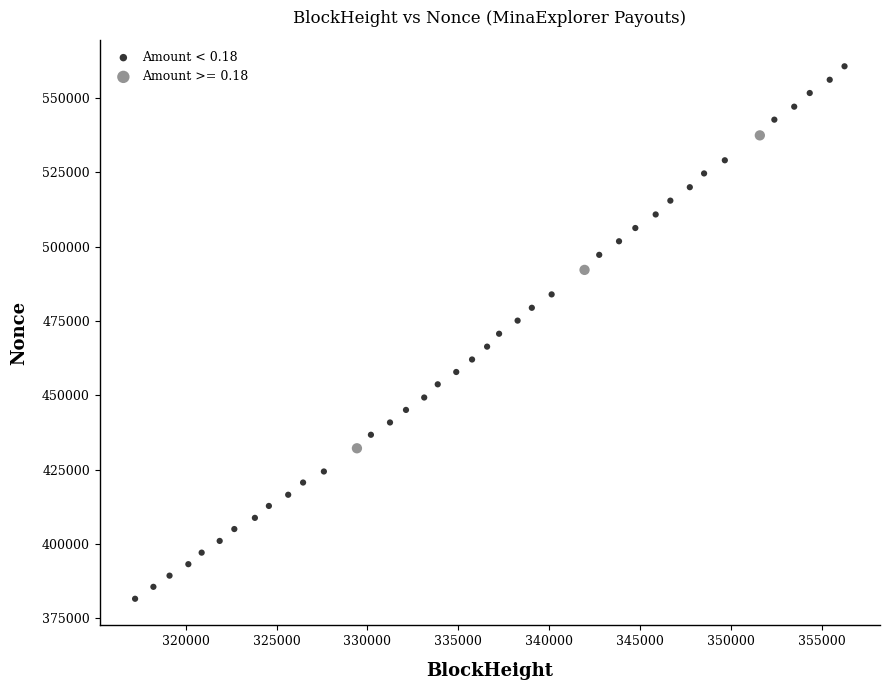

Which series contains the lowest Y value?

Amount < 0.18